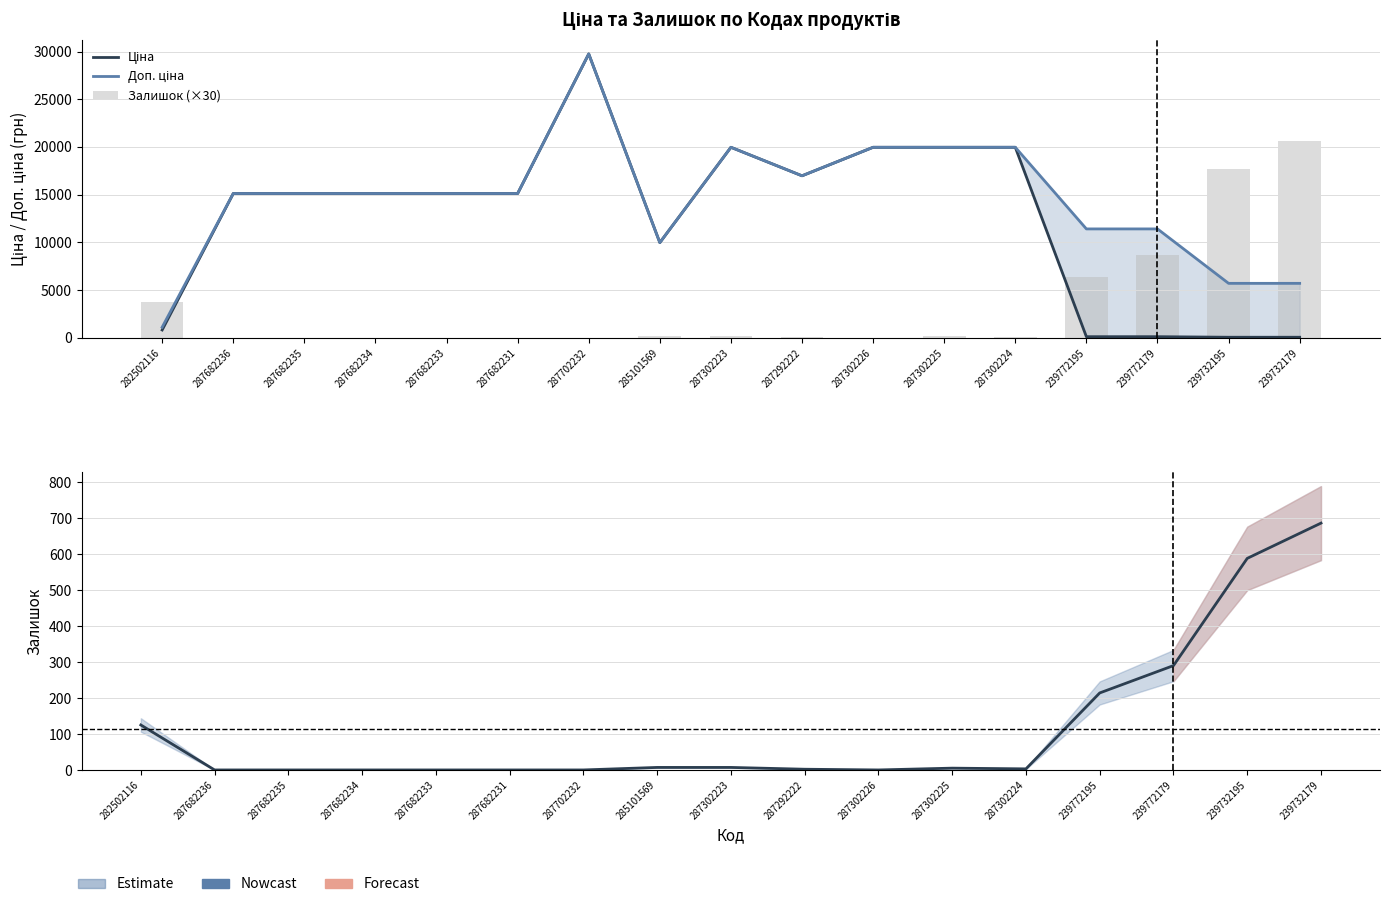

What is the total value across all series at 287302226?

39928.3